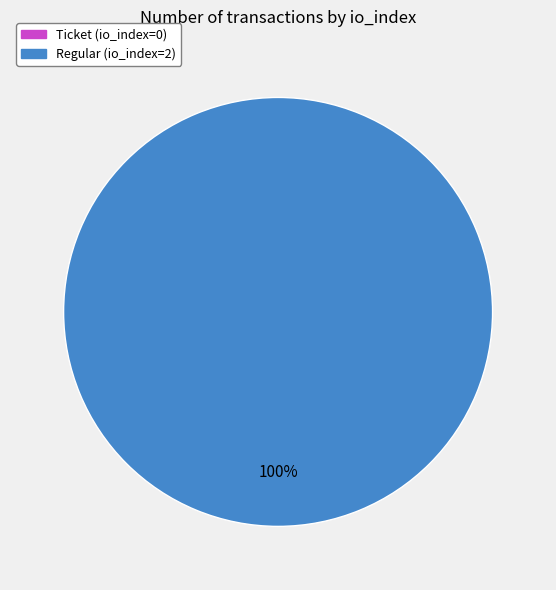

Does any single category account for the majority?

Yes